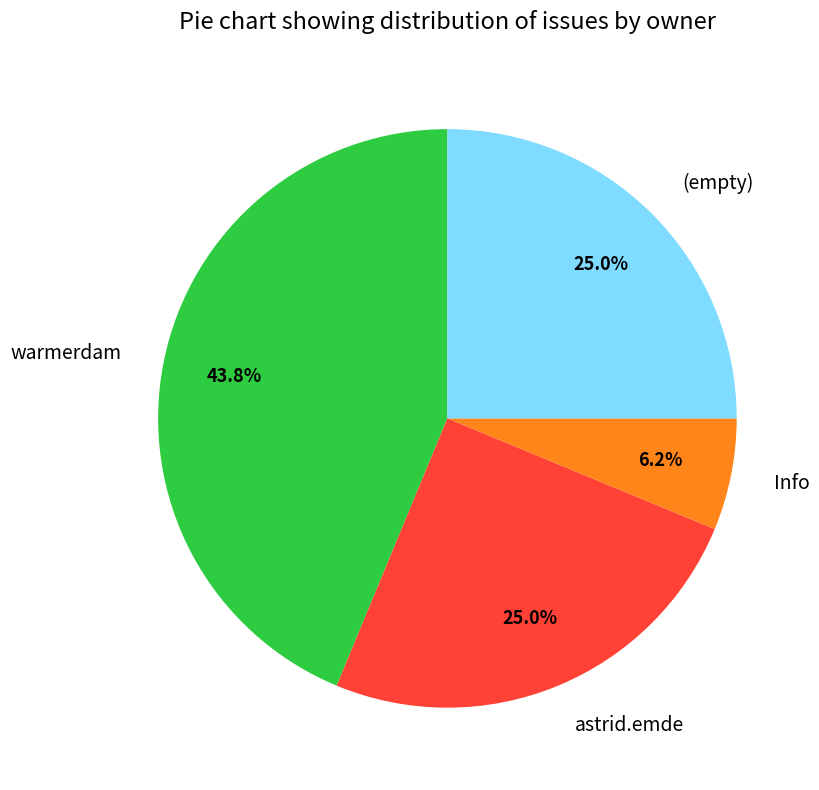

Which slice is the largest?

warmerdam